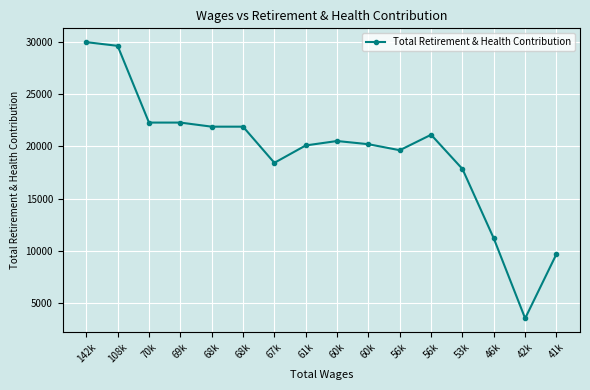

Which has a higher value, 56k or 42k?

56k